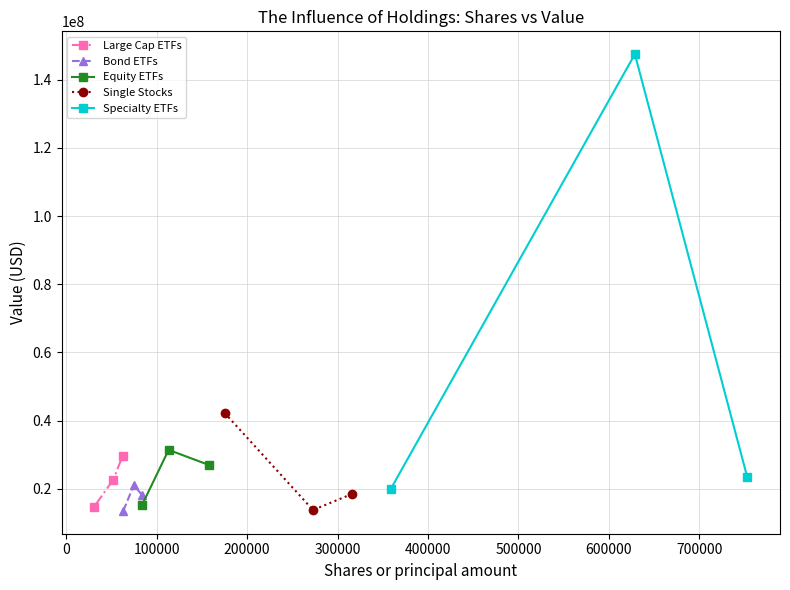

What is the value of the Large Cap ETFs point at the 3rd from the left?

29540000